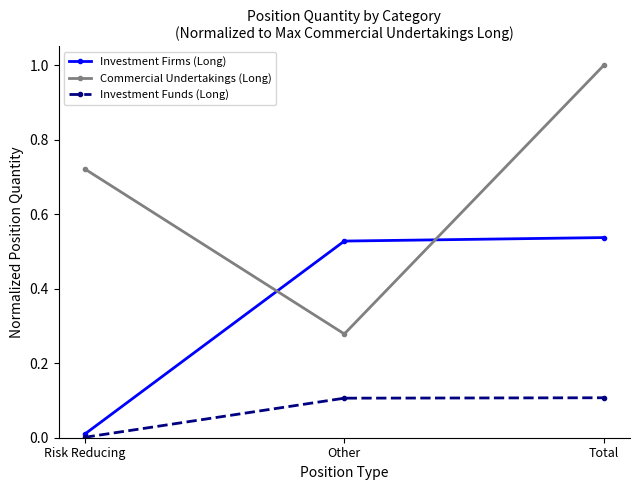

What is the total value across all series at Other?

0.9